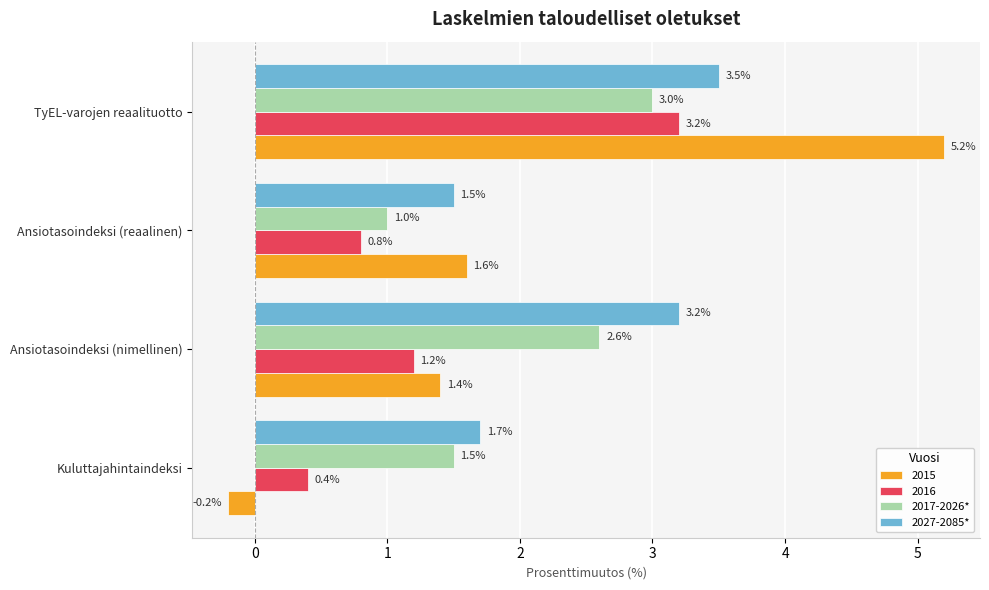

Rank the series at Ansiotasoindeksi (reaalinen) from lowest to highest value.

2016, 2017-2026*, 2027-2085*, 2015